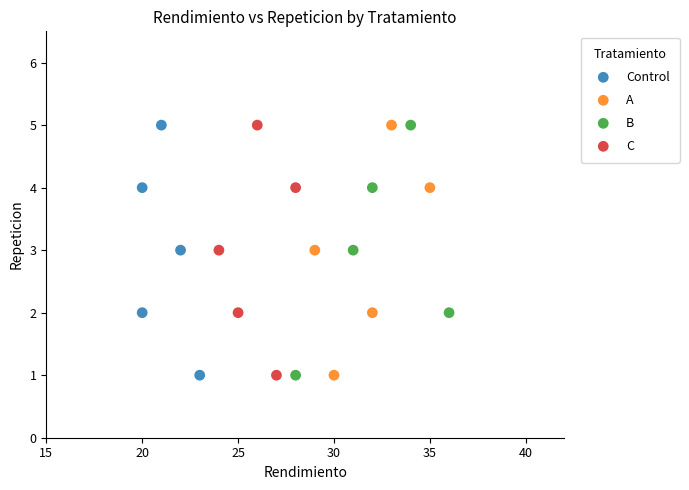

What are all the series names shown in the legend?

Control, A, B, C